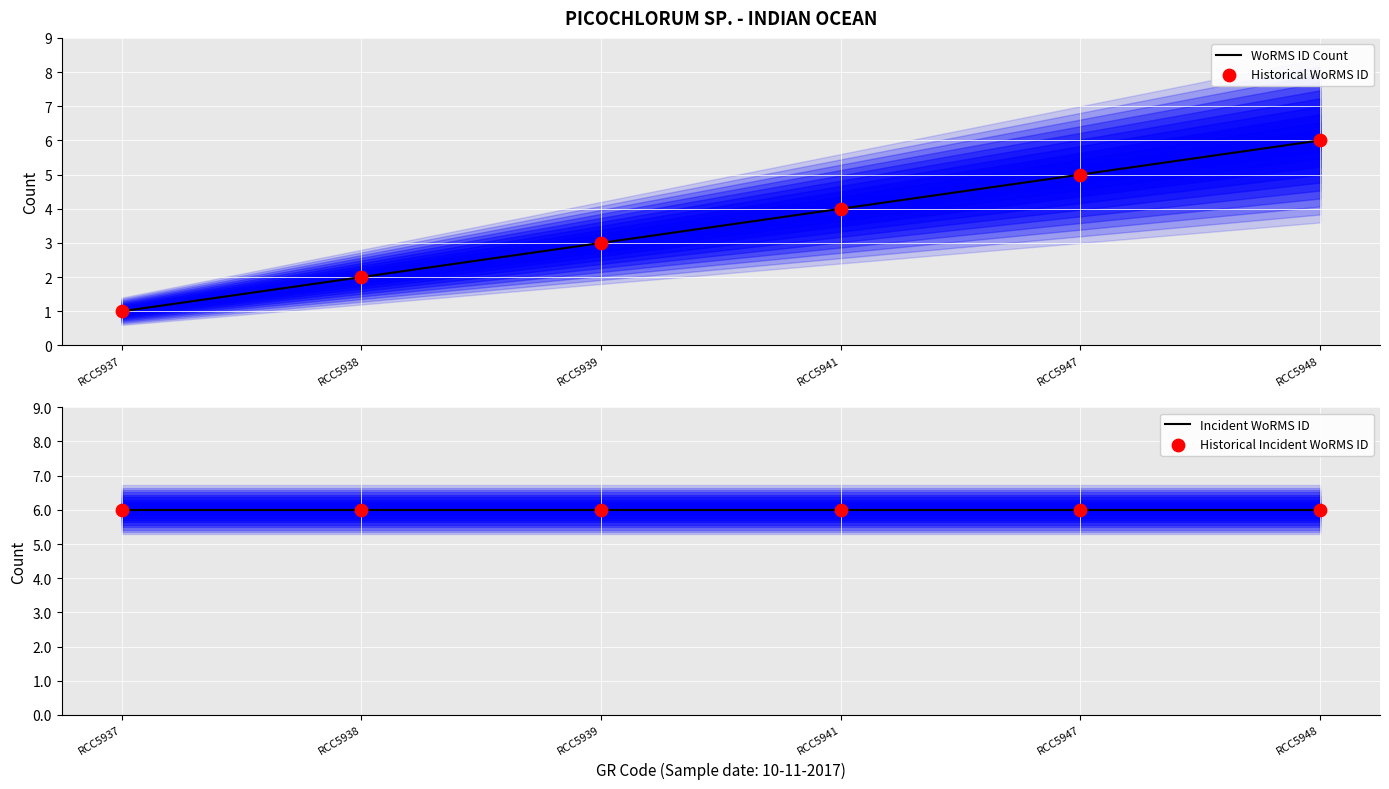

Which series has the largest total across all categories?

Incident WoRMS ID